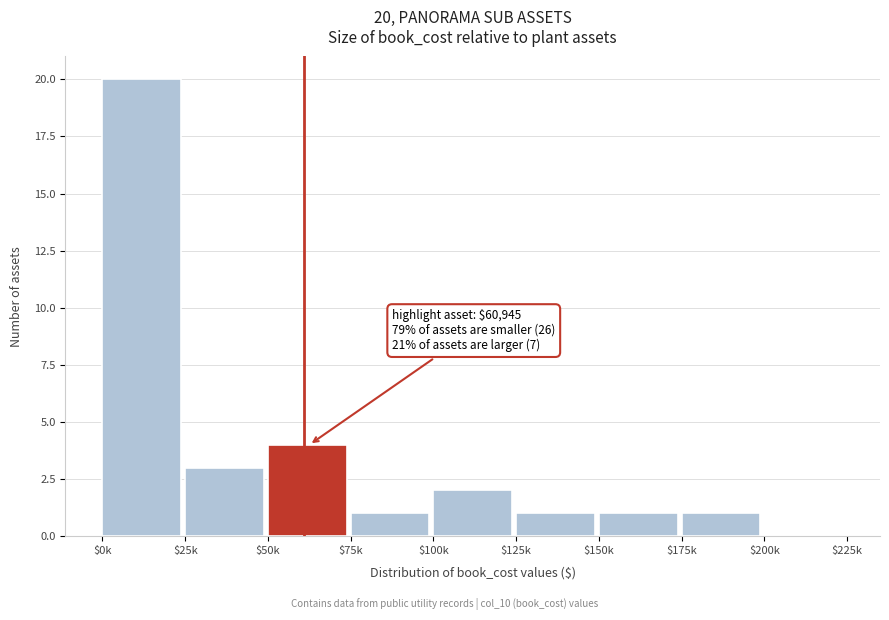

Which category has the highest value across all series?

$0k